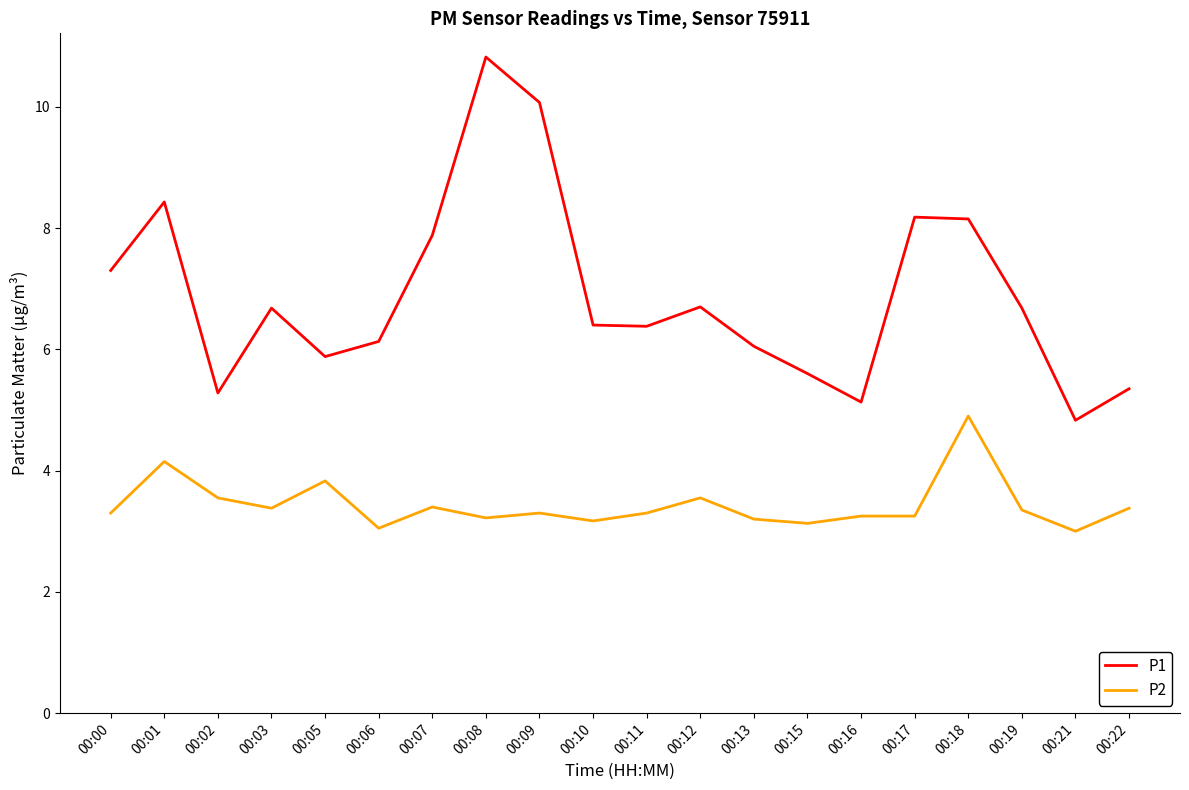

What is the difference between the P1 values at 00:05 and 00:02?

0.6